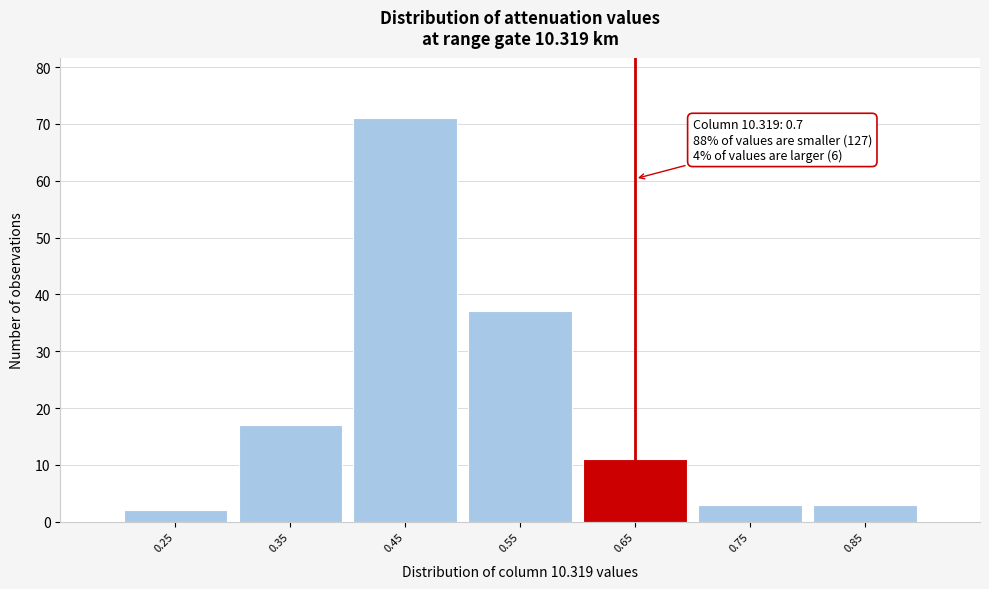

Reading left to right, transcribe all the data shown in this chart.

0.25=2	0.35=17	0.45=71	0.55=37	0.65=11	0.75=3	0.85=3